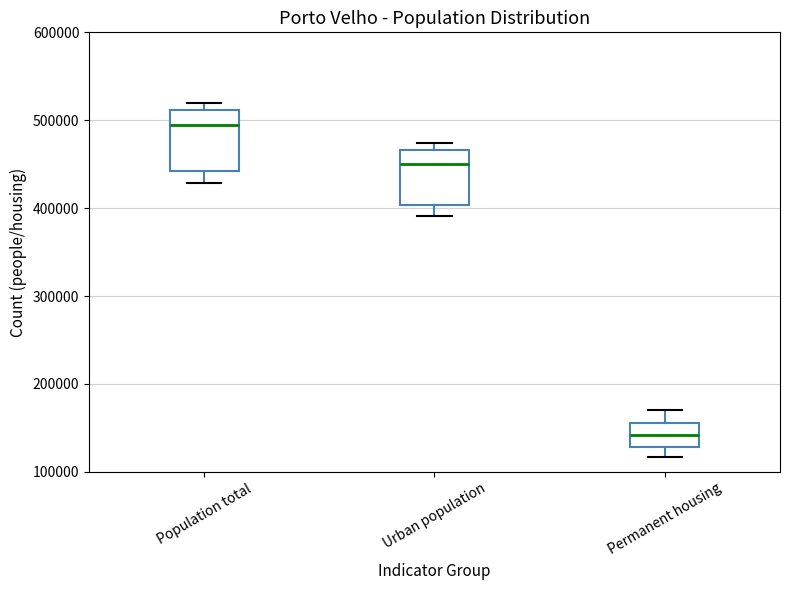

Reading left to right, read every box against the y-axis: the position of its median line, the range the box covers, and the ends of its whiskers. The values are not printed on the chart, so give them approximately, as read against the axis.

Population total: median 490000, box 440000 to 510000, whiskers 430000 to 520000
Urban population: median 450000, box 400000 to 470000, whiskers 390000 to 470000 (just above the box's upper edge)
Permanent housing: median 140000, box 130000 to 160000, whiskers 120000 to 170000